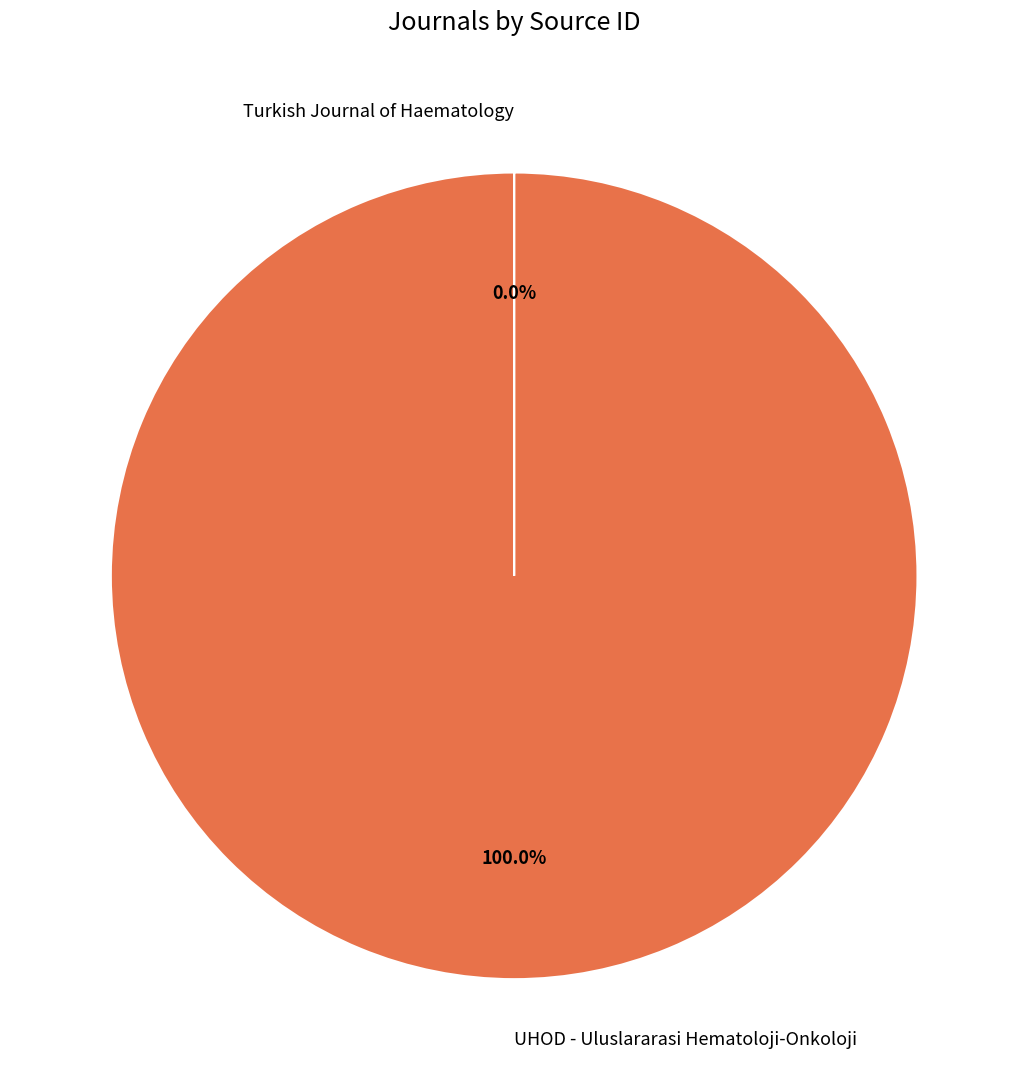

Which slice represents more than half of the pie?

UHOD - Uluslararasi Hematoloji-Onkoloji